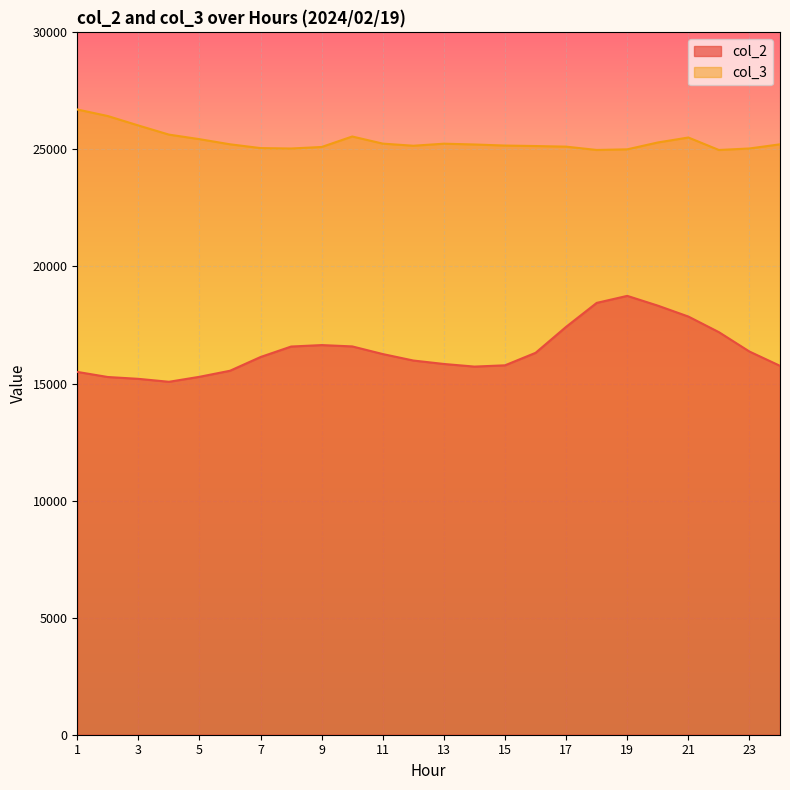

True or false: col_3 has more than 1 interior local peaks.

True